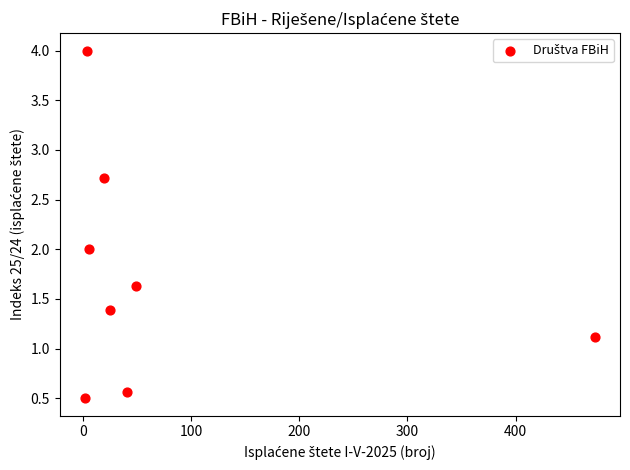

What is the average Y value?

1.7